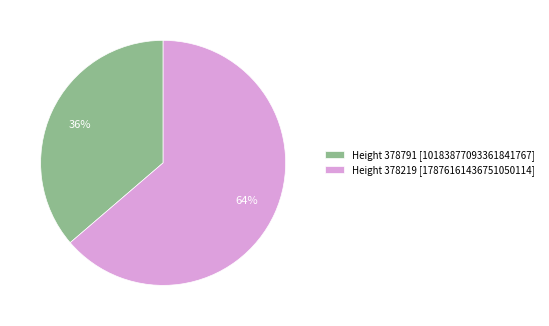

Does any single category account for the majority?

Yes